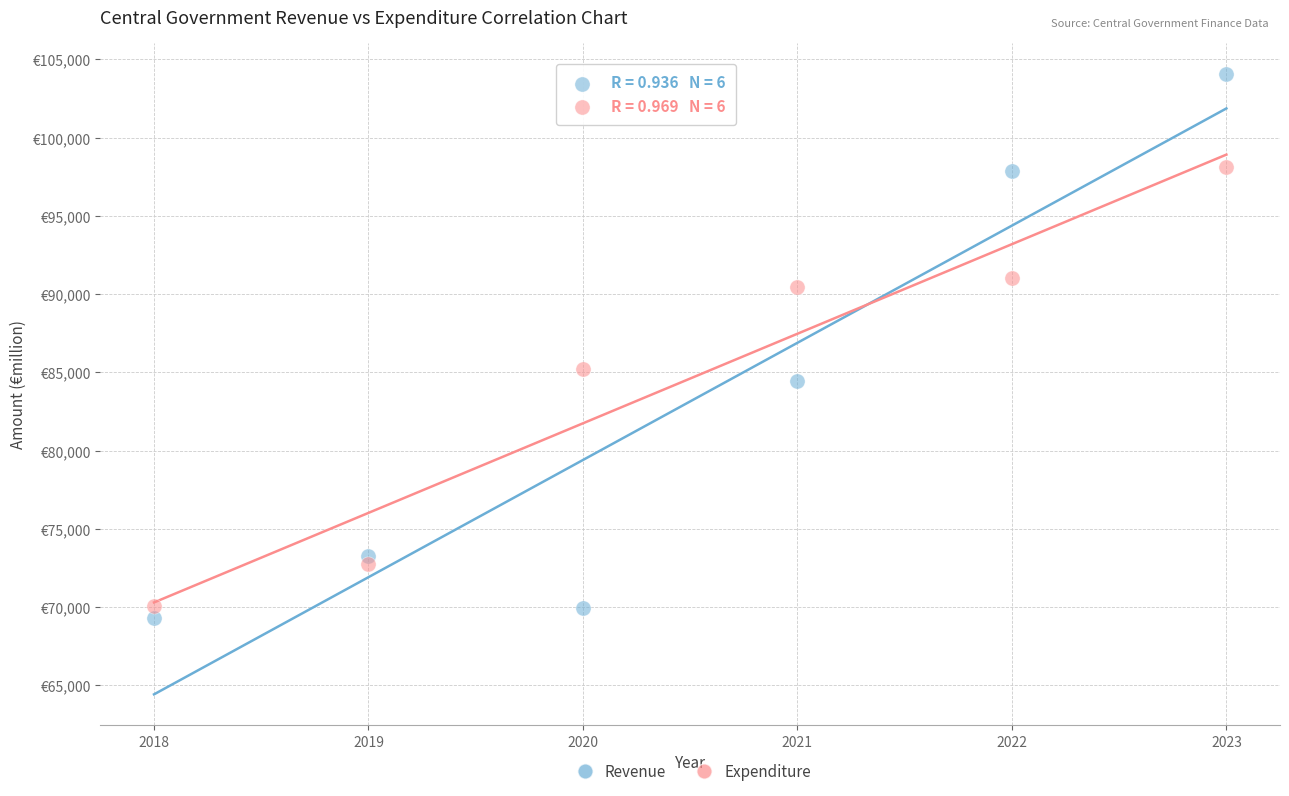

Which series has the largest Y range (max minus min)?

Revenue